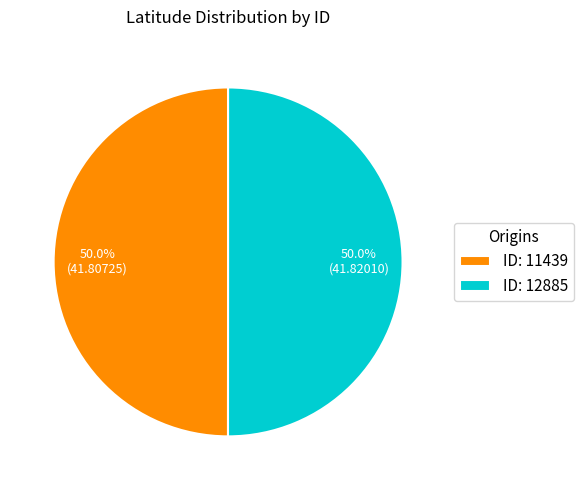

To the nearest percent, what is the average slice percentage?

50%